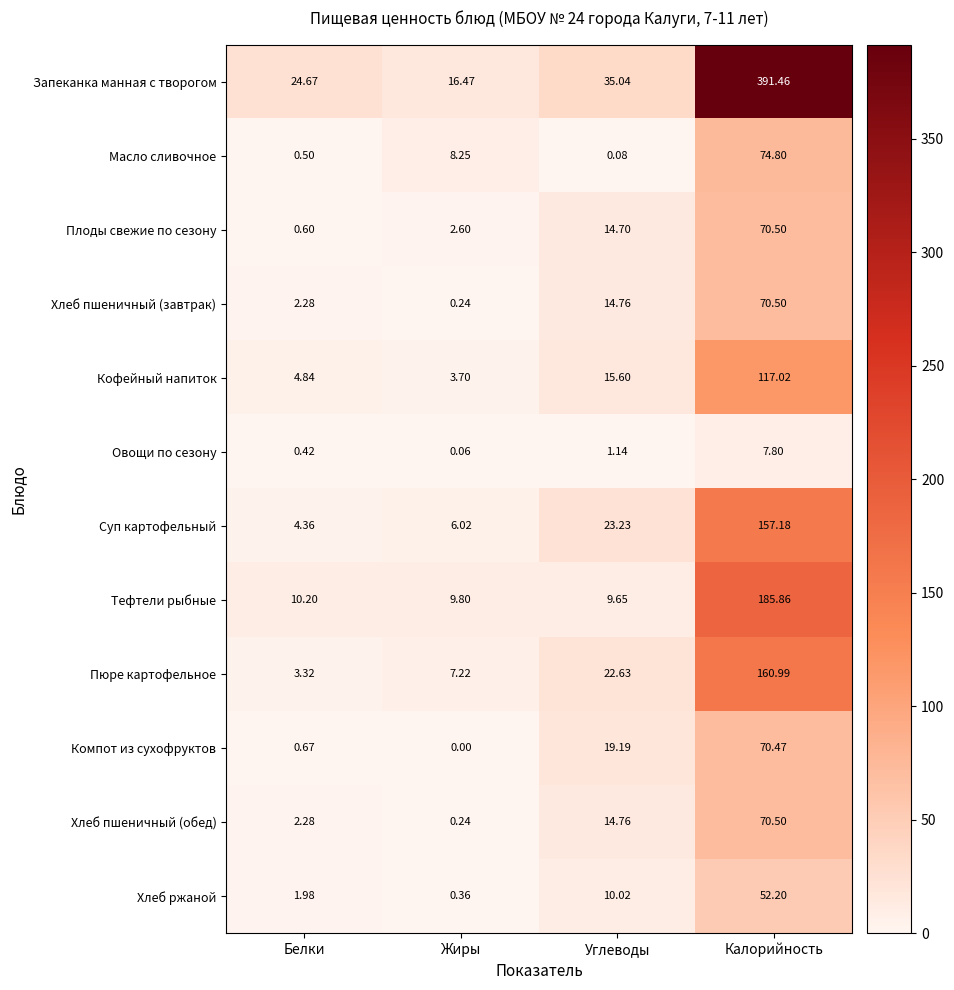

Which category has the highest value in the Запеканка манная с творогом series?

Калорийность